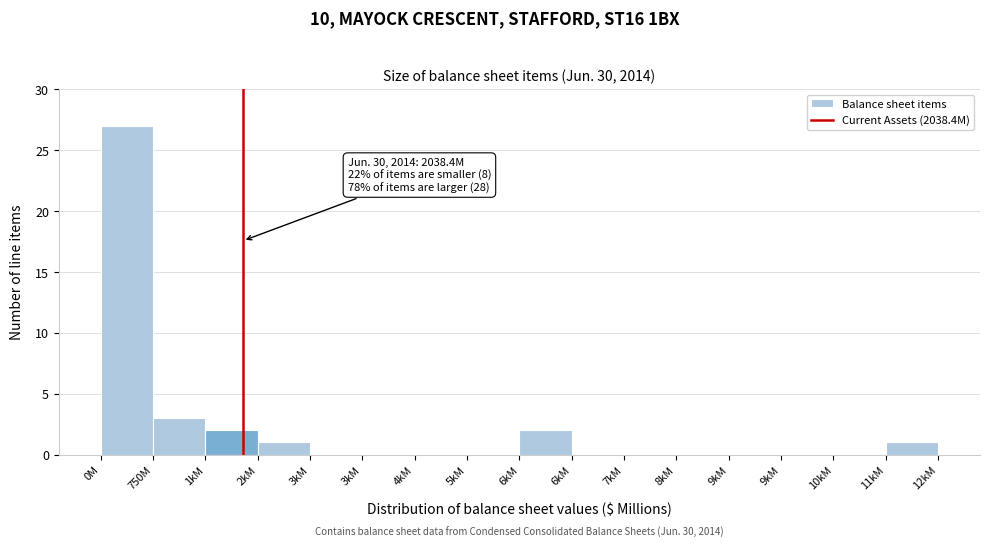

How many categories are shown in the chart?

16